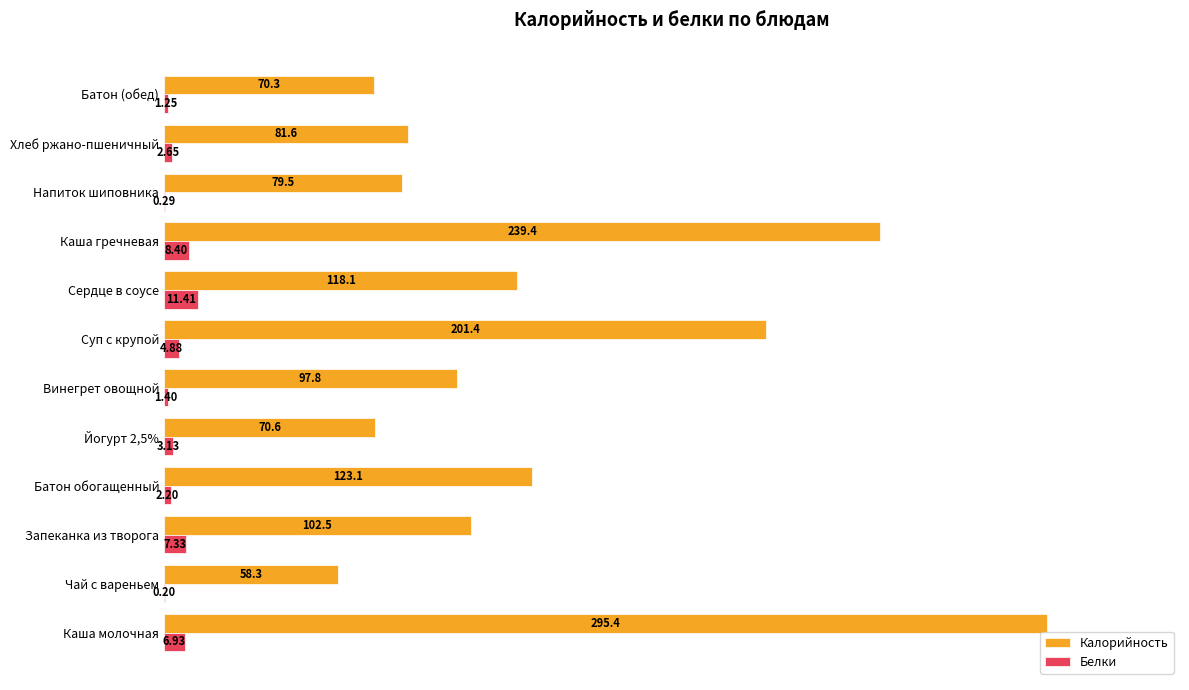

Which series has the largest total across all categories?

Калорийность